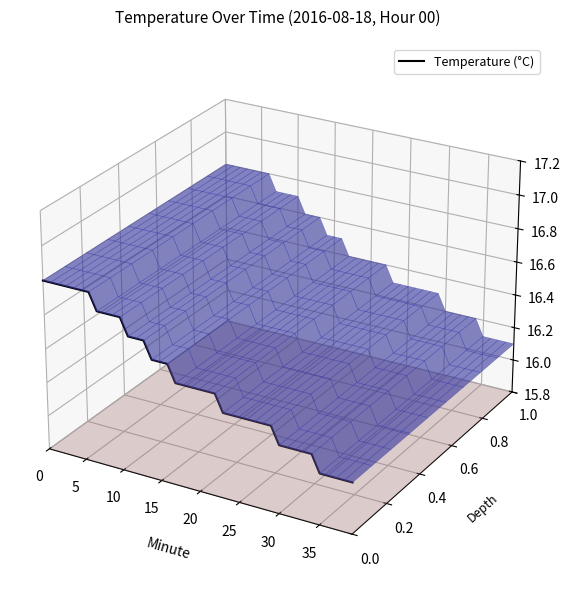

At which label is the value closest to 0?

35